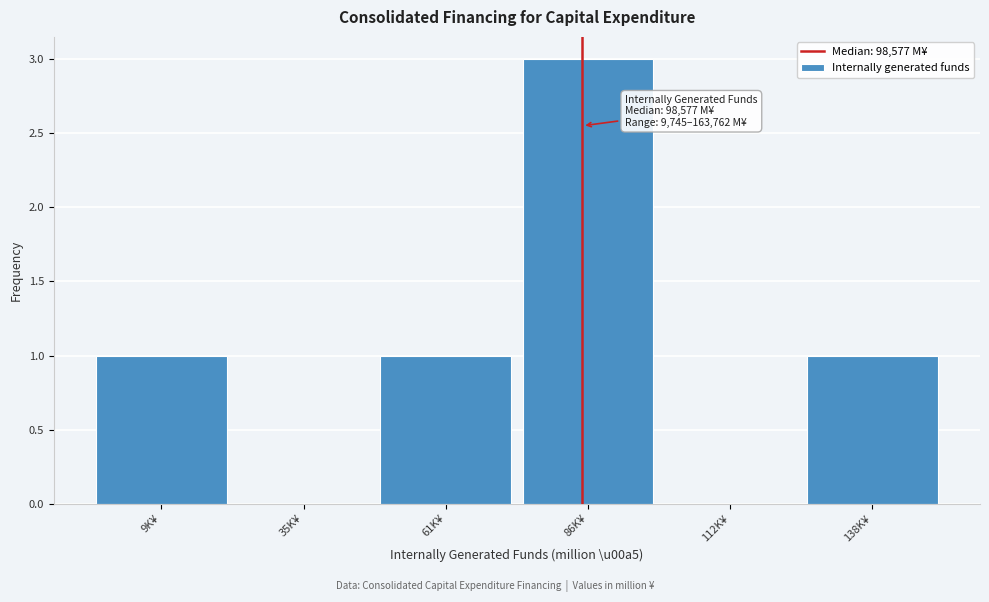

Reading left to right, transcribe all the data shown in this chart.

9K¥=1	35K¥=0	61K¥=1	86K¥=3	112K¥=0	138K¥=1